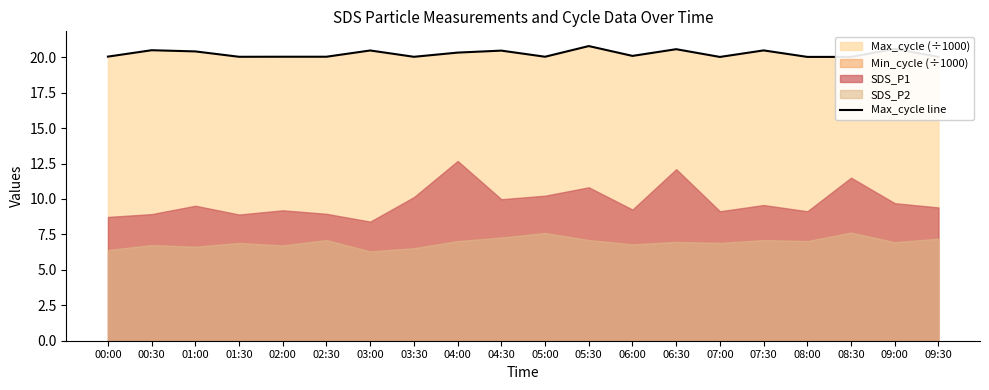

The value of Max_cycle line at 08:00 is 20.0. True or false?

True